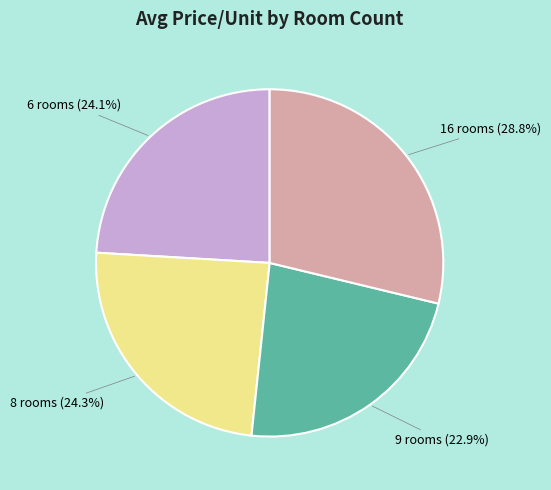

Does any single category account for the majority?

No